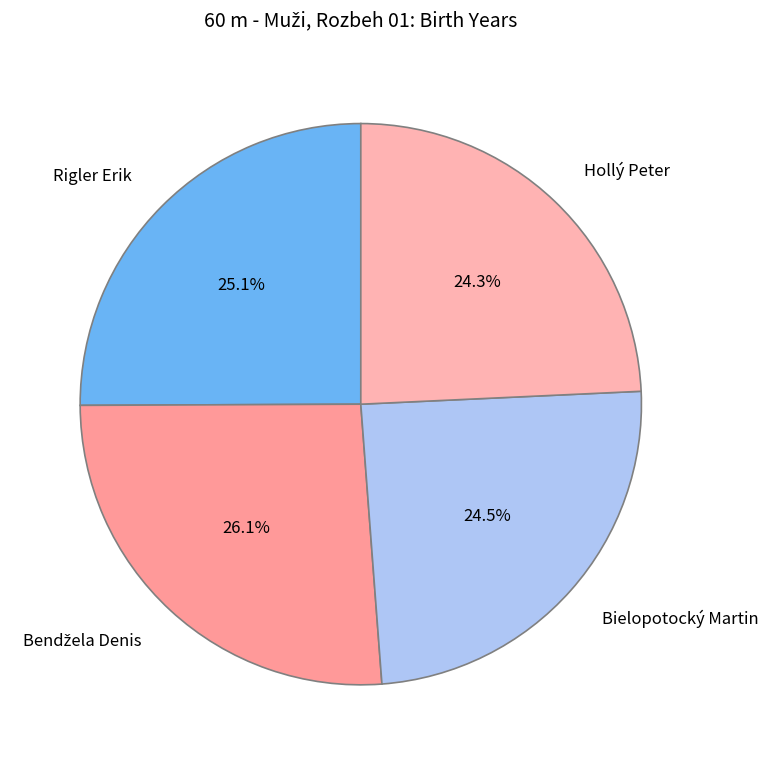

Is there a majority slice in this chart?

No